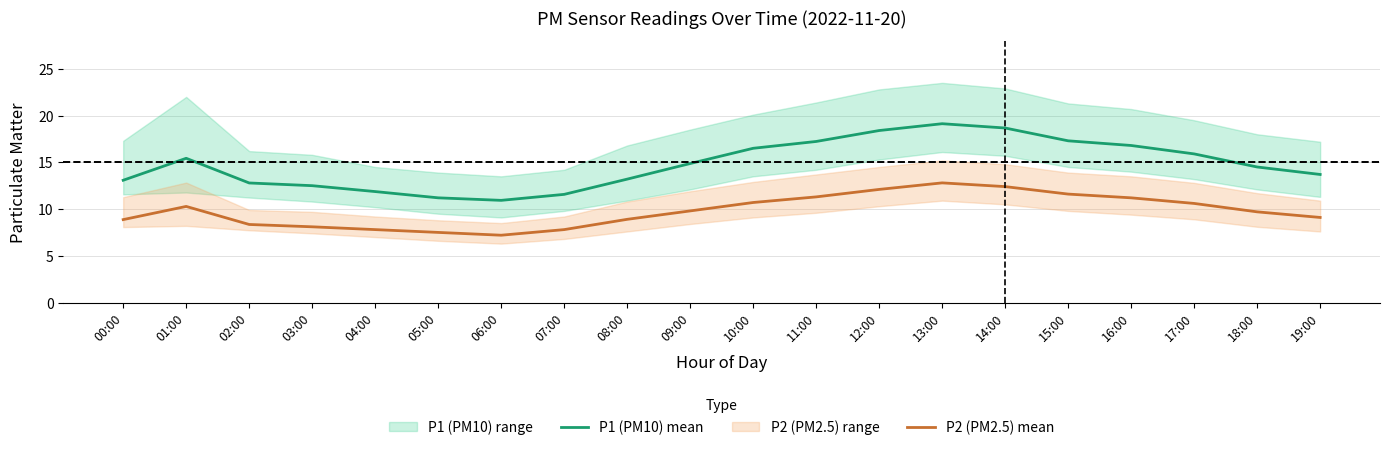

The P1 (PM10) mean series shows 29.1 at 13:00. True or false?

False